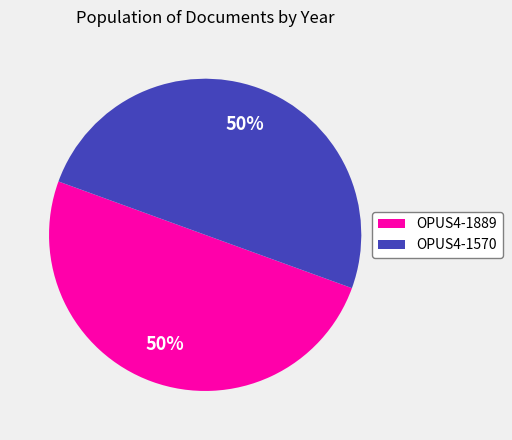

What percentage is the OPUS4-1889 slice, to the nearest percent?

50%